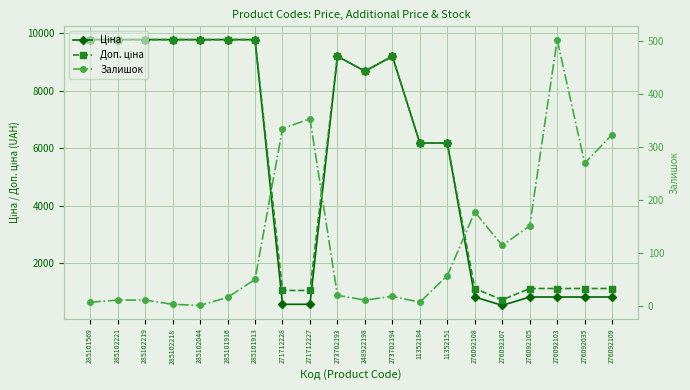

At which category does Залишок reach its first local peak?

271712227